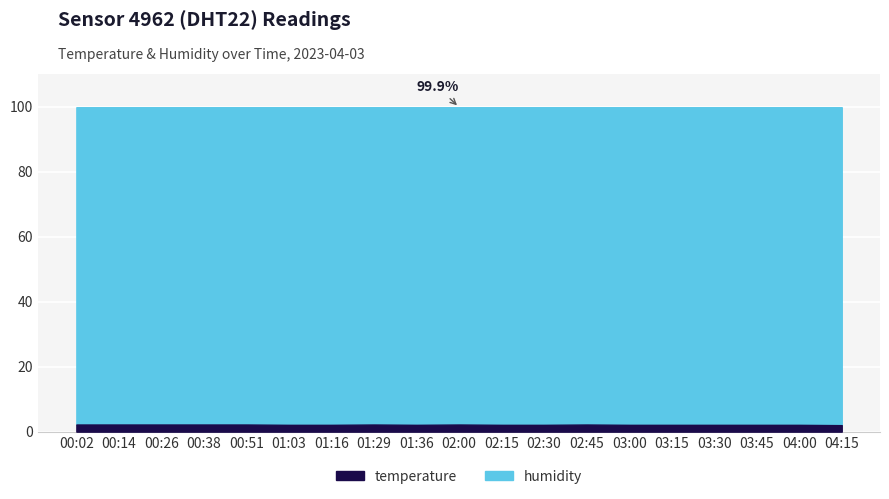

Reading left to right, list all the values displayed in this chart.

temperature: 2.2	2.2	2.2	2.2	2.2	2.1	2.1	2.2	2.1	2.2	2.1	2.1	2.2	2.1	2.1	2.1	2.1	2.1	2.0
humidity: 99.9	99.9	99.9	99.9	99.9	99.9	99.9	99.9	99.9	99.9	99.9	99.9	99.9	99.9	99.9	99.9	99.9	99.9	99.9